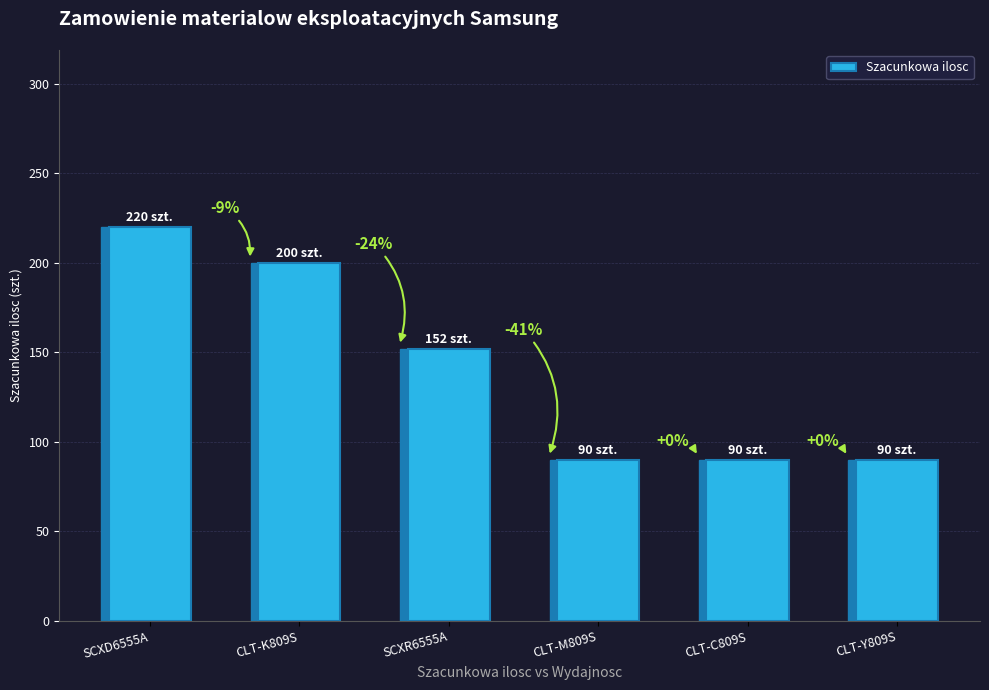

How many bars are there in total?

6